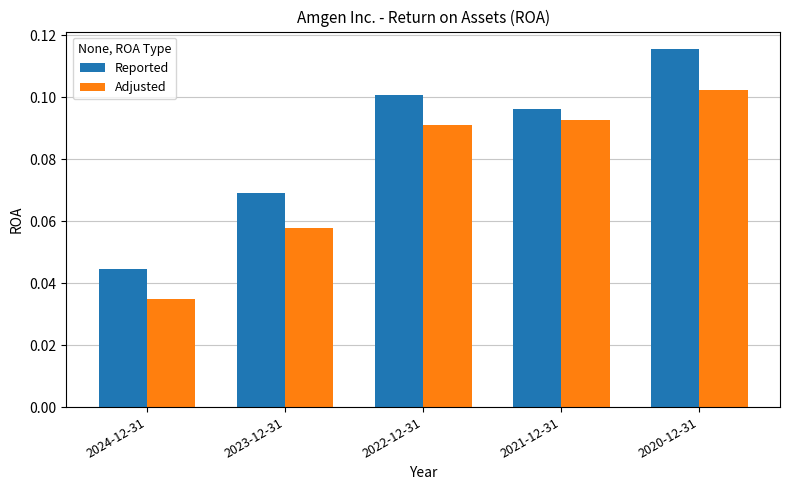

Which label corresponds to the largest value in the chart?

2020-12-31